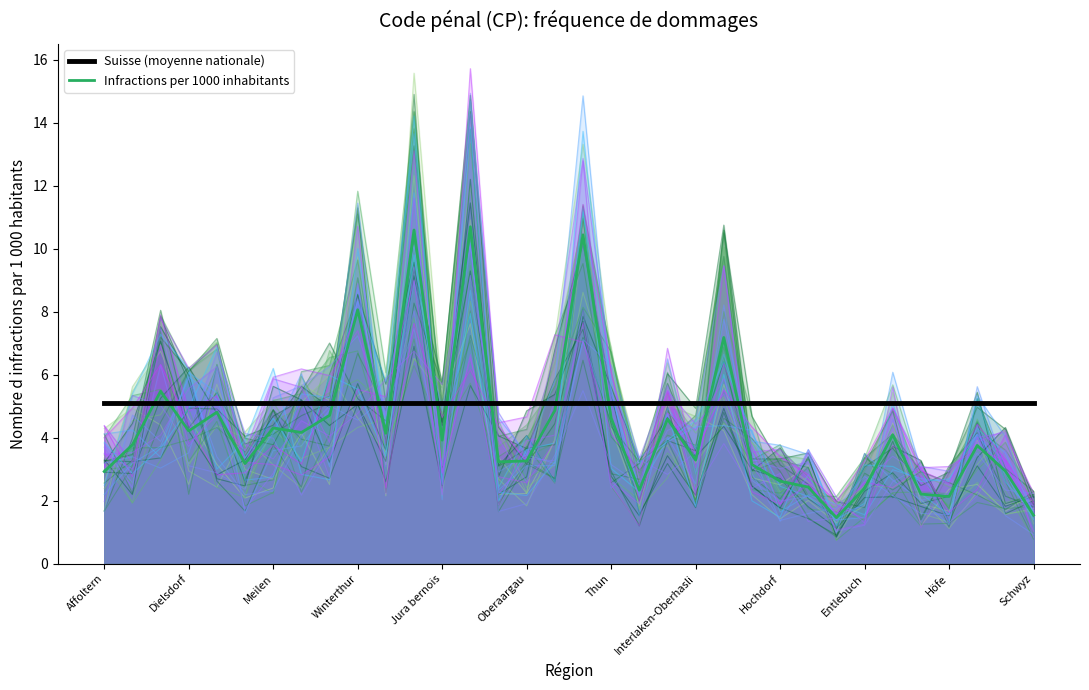

True or false: the data shows 7.7 at Thun.

False